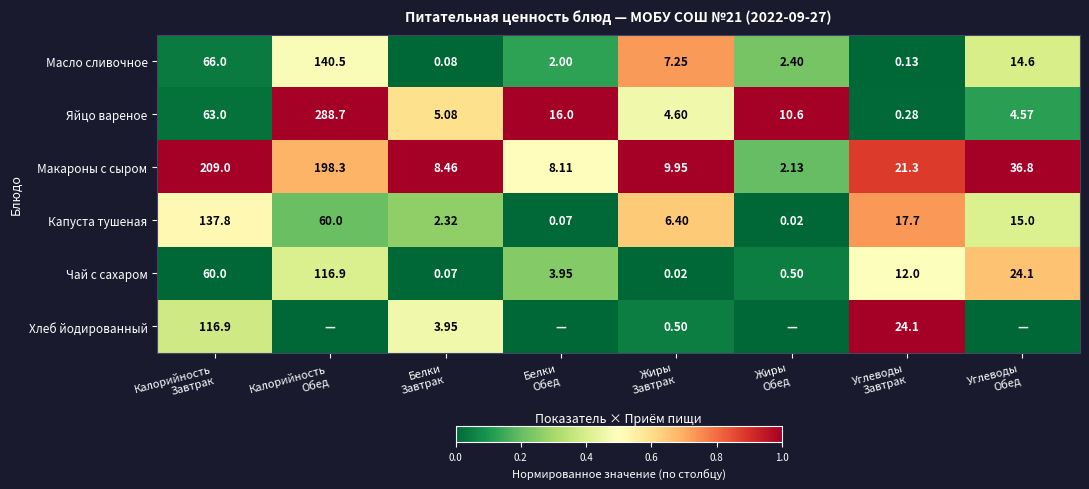

At how many categories does at least one series exceed 0?

8